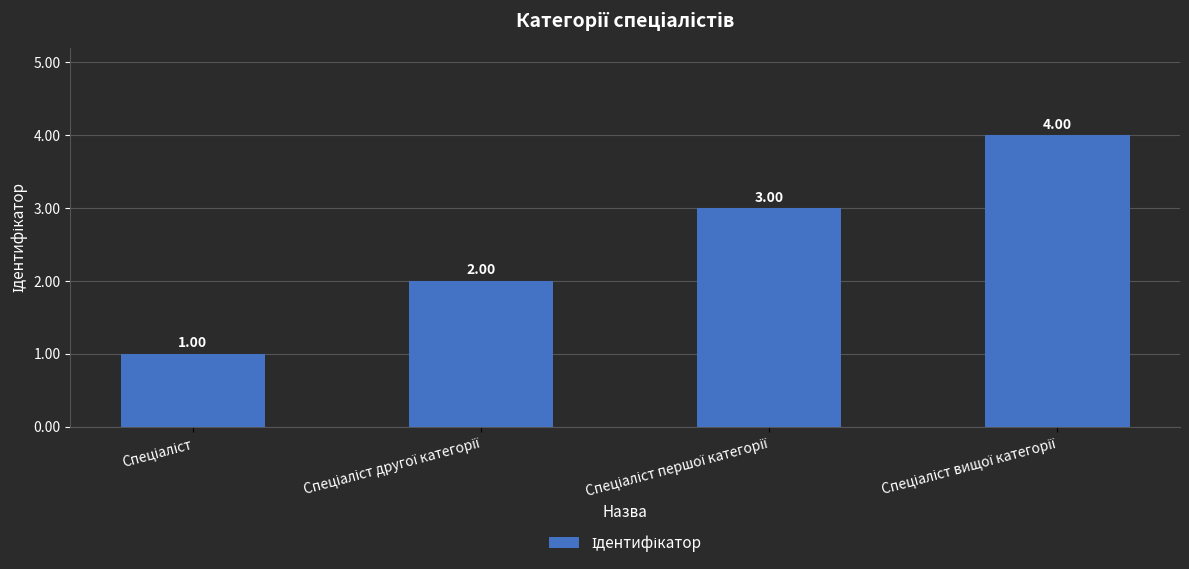

What is the difference between the maximum and minimum values?

3